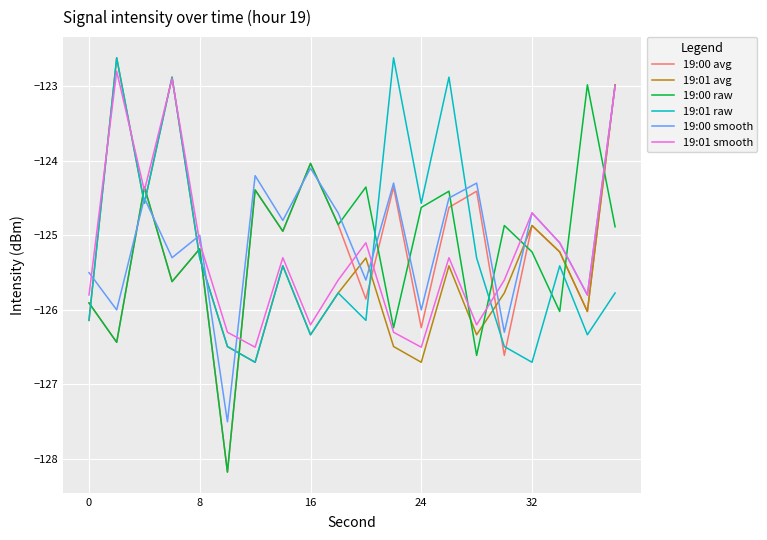

What is the highest value of the 19:01 smooth series?

-122.8